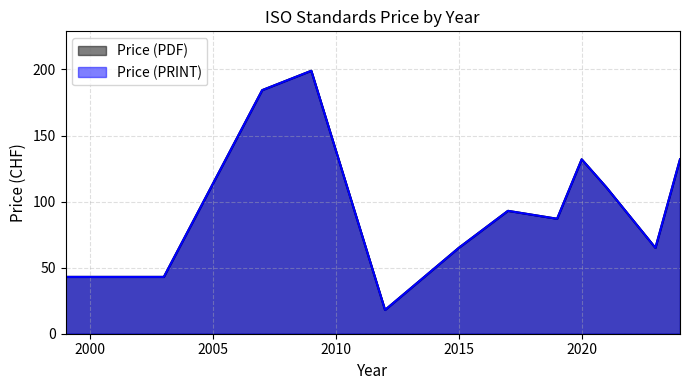

What is the difference between the Price (PRINT) values at 14 and 22?

33